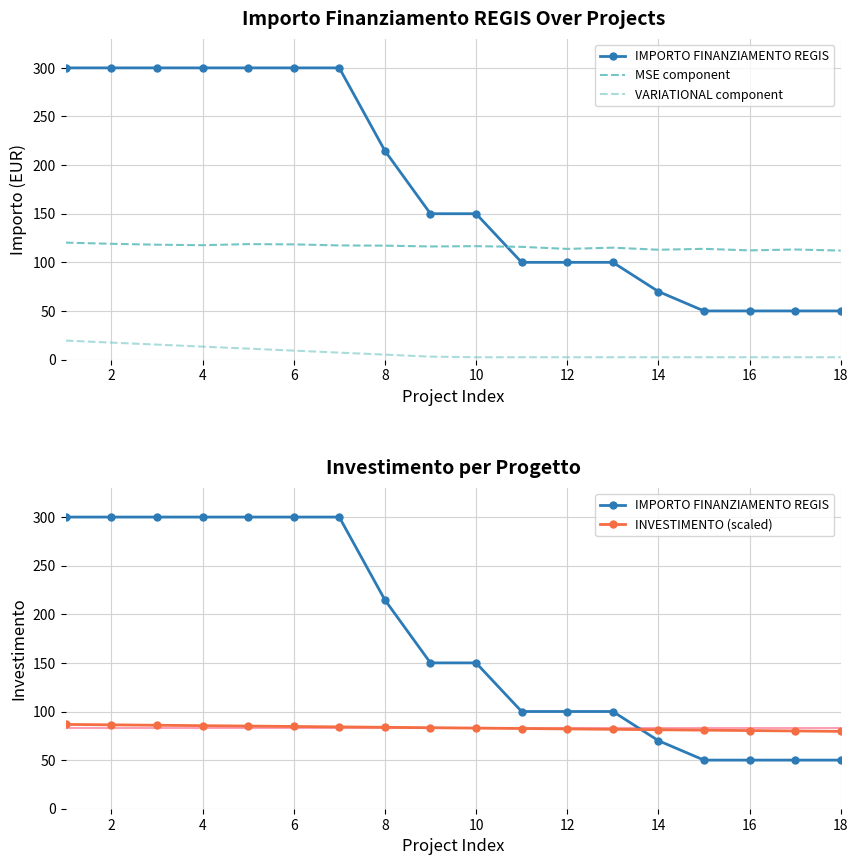

Rank the series by their average value, from highest to lowest.

IMPORTO FINANZIAMENTO REGIS, MSE component, INVESTIMENTO (scaled), VARIATIONAL component